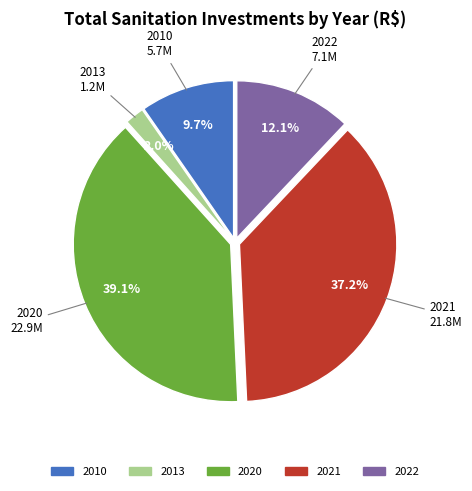

Between 2021 and 2020, which is larger?

2020